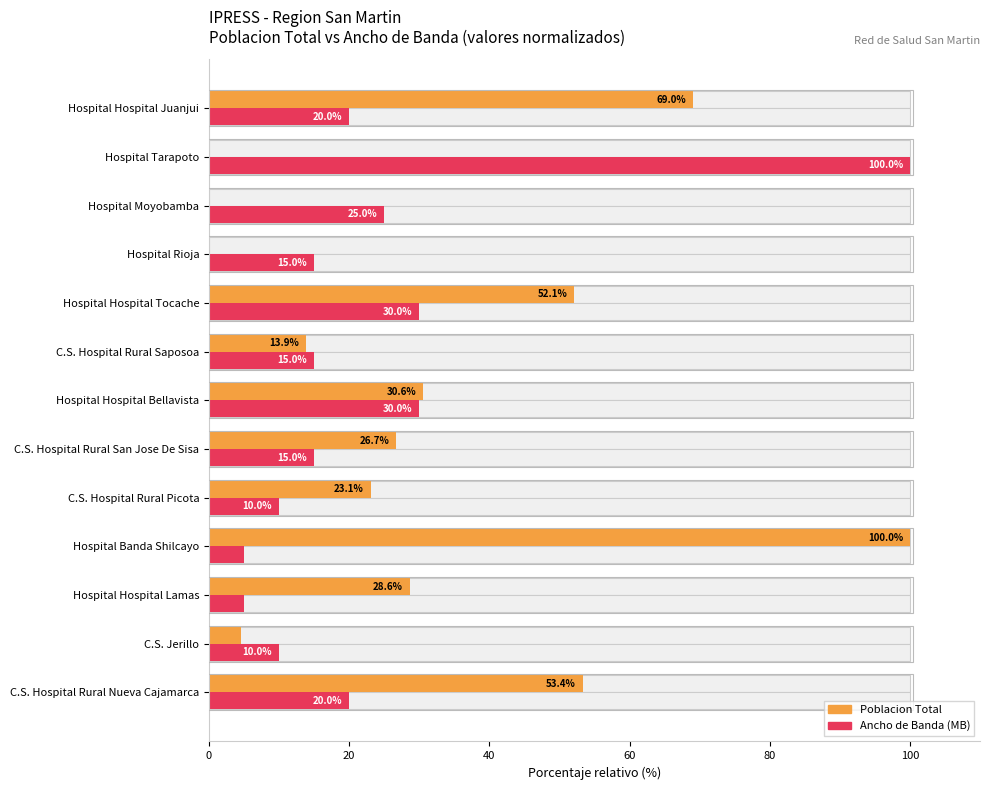

Are the bars horizontal?

Yes